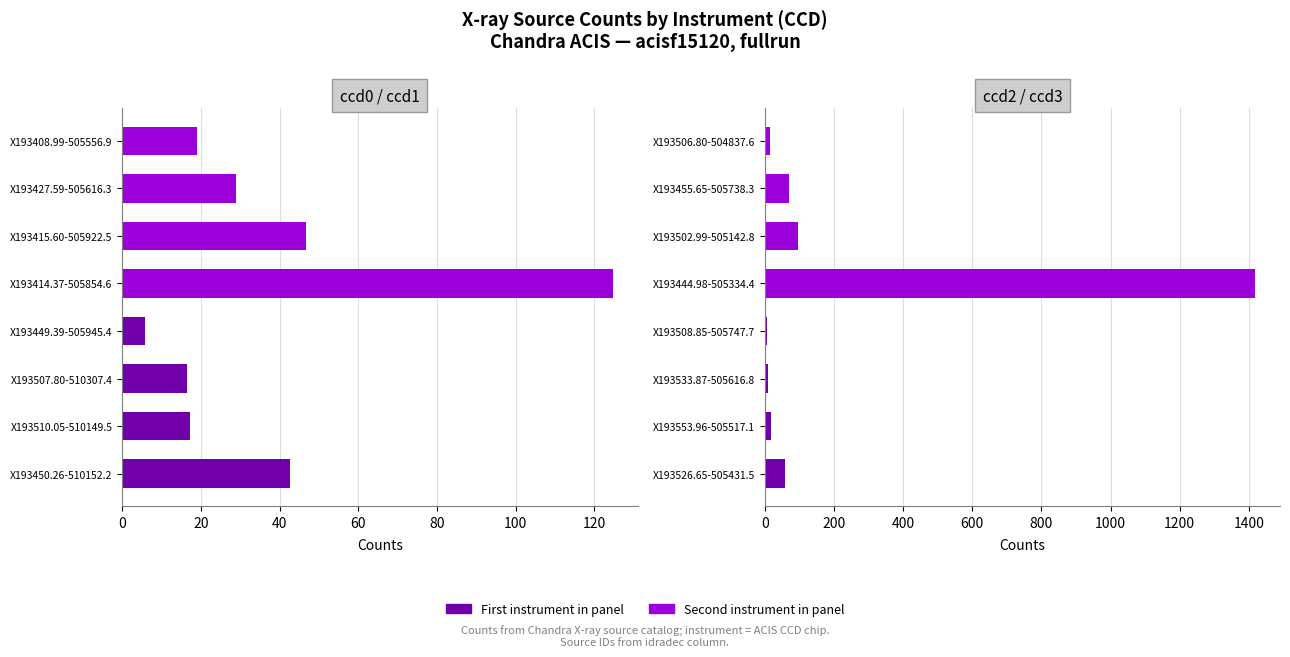

How many categories are shown in the chart?

8